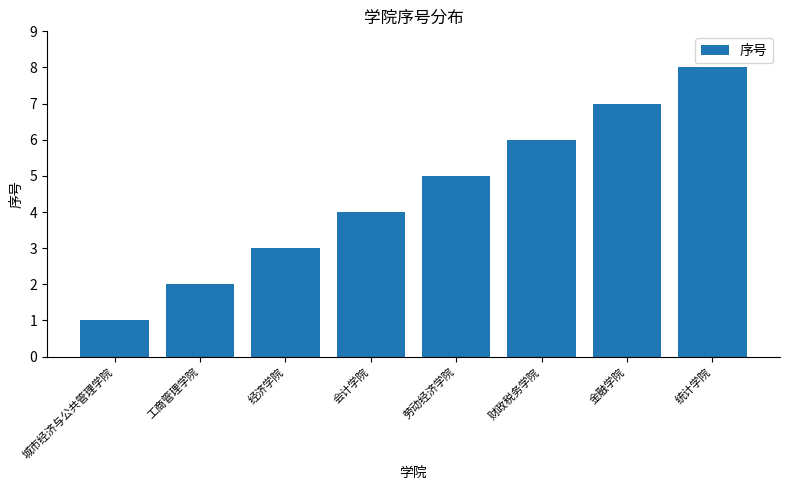

Where is the data nearest to the value 4?

会计学院